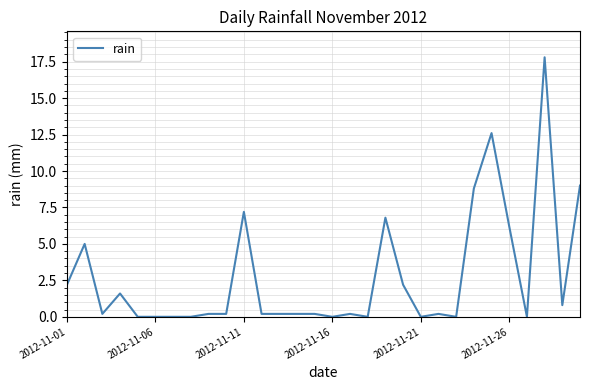

What is the maximum value shown in the chart?

17.8